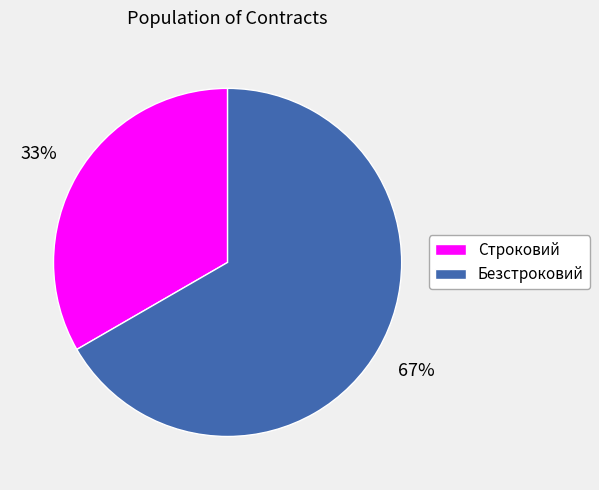

Does Строковий account for over 50% of the chart?

No